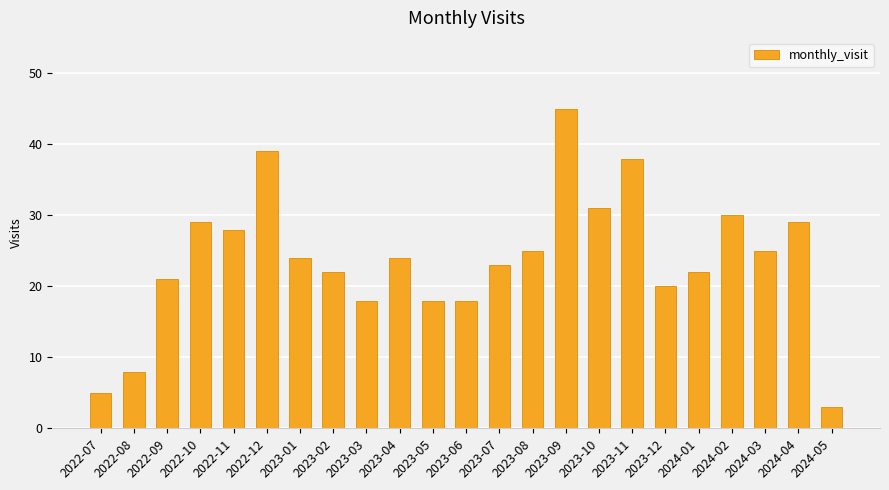

What is the label of the 4th bar from the left?

2022-10